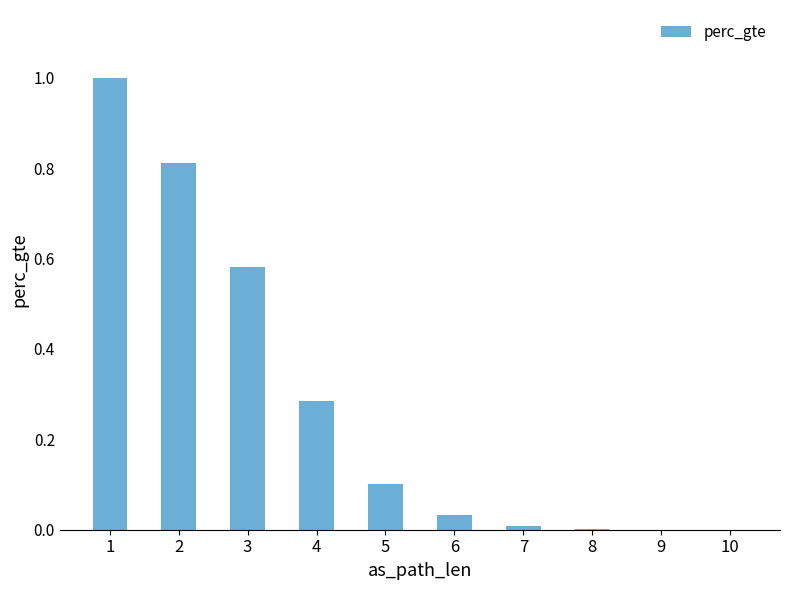

What is the sum of all values?

2.8